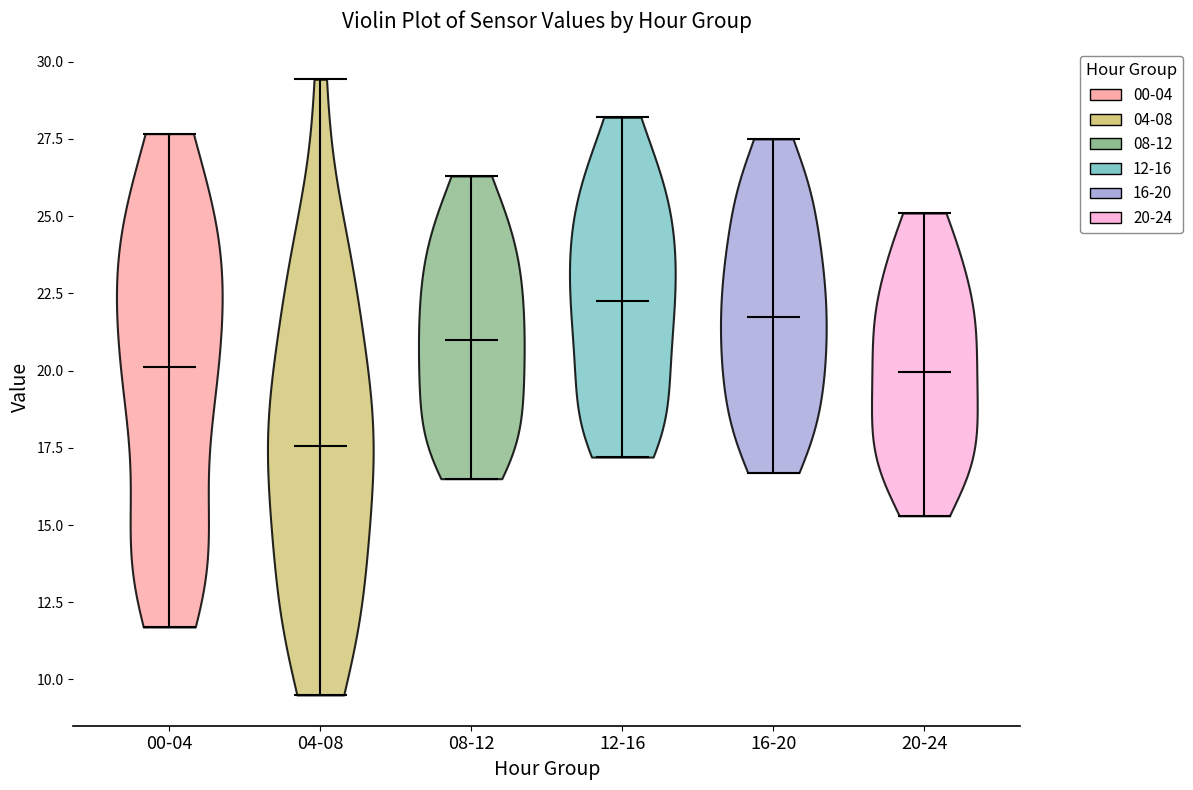

What is the lowest point the violin for 12-16 reaches on the y-axis? The values are not printed on the chart, so give them approximately, as read against the axis.

17.0